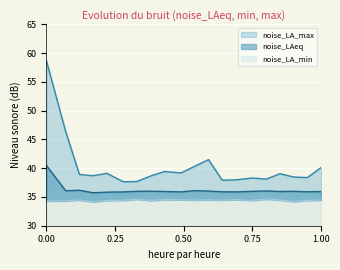

Where is the first local maximum for noise_LA_max?

00:13